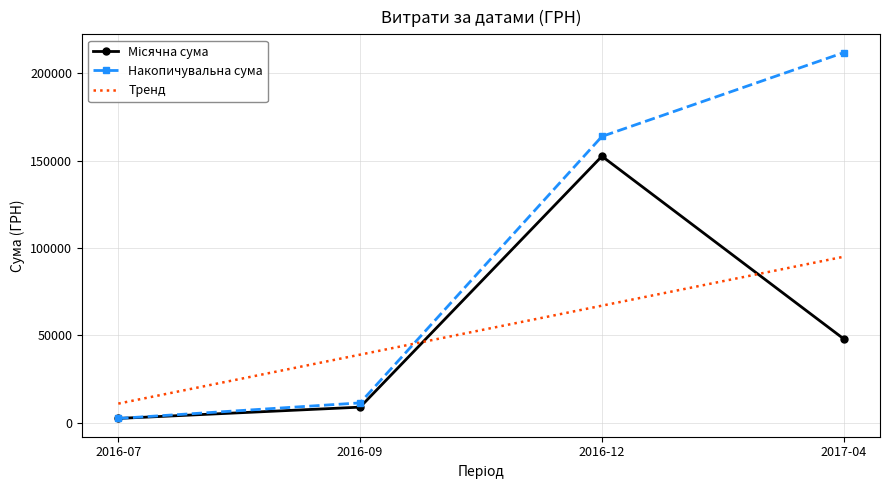

At which category does the chart reach its minimum across all series?

2016-07